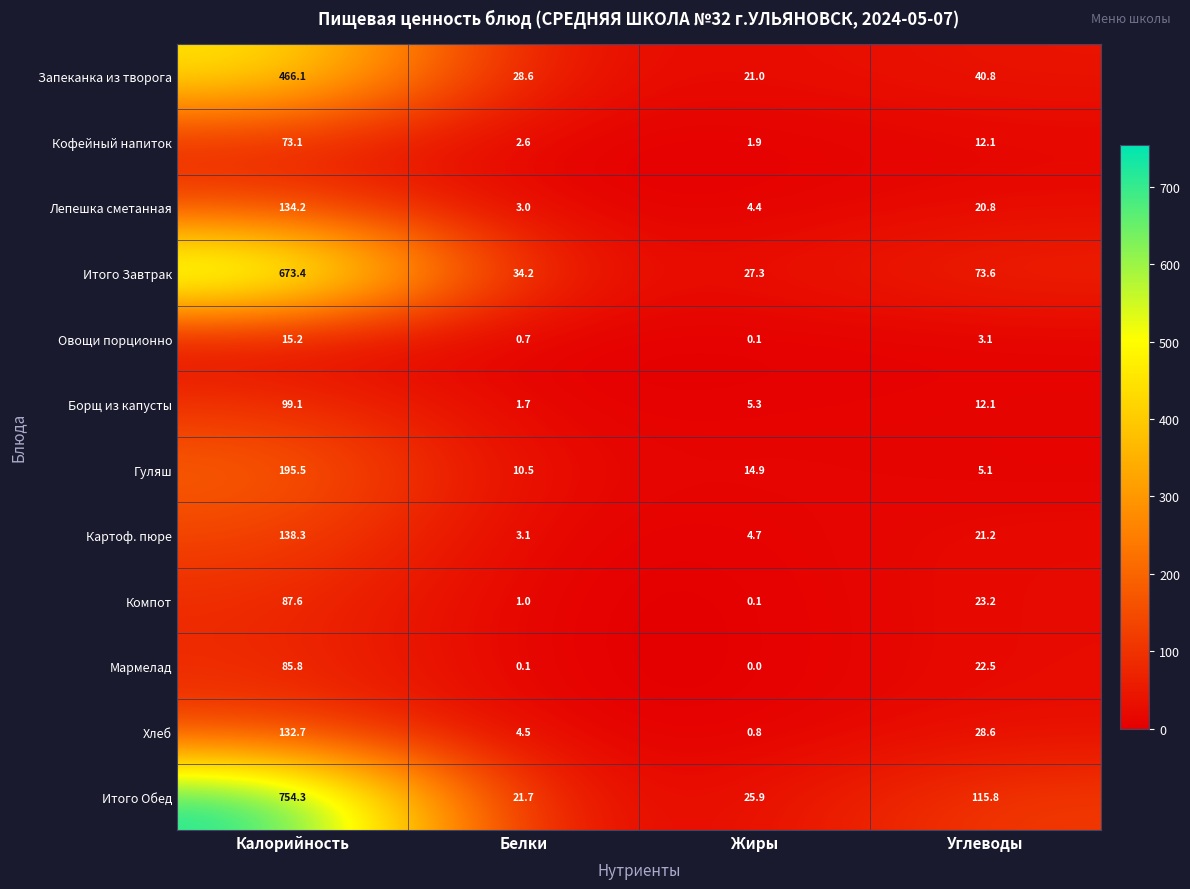

Which series changed the most between Калорийность and Углеводы?

Итого Обед